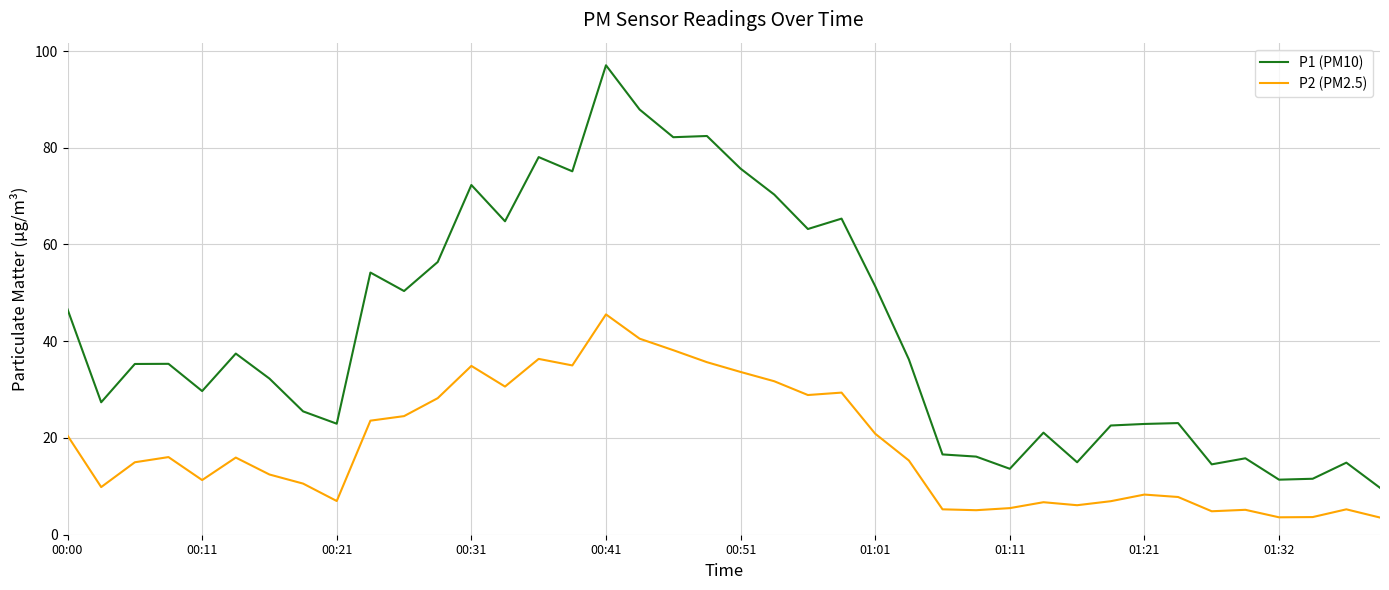

True or false: P1 (PM10) and P2 (PM2.5) cross at least once.

False